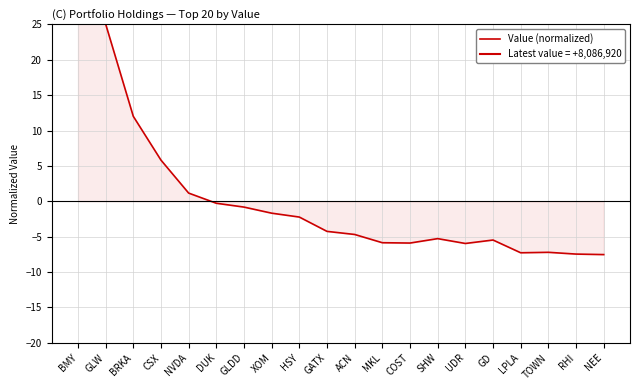

The chart shows a value of -3.2 at UDR. True or false?

False